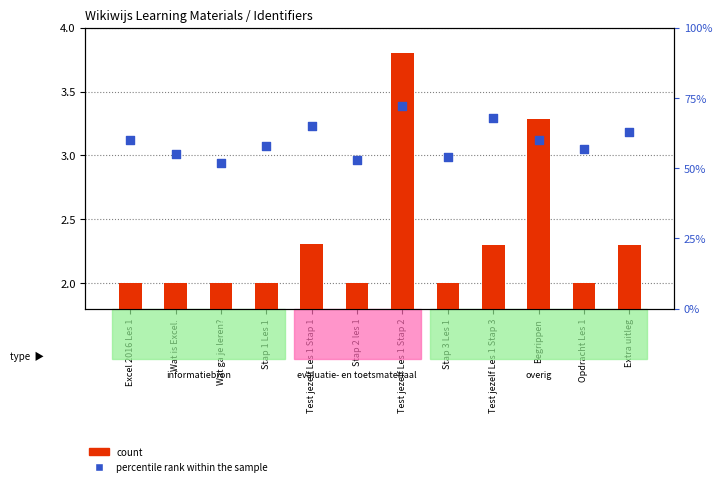

Is the value of percentile rank within the sample at Begrippen greater than the value of count at Wat is Excel.?

Yes